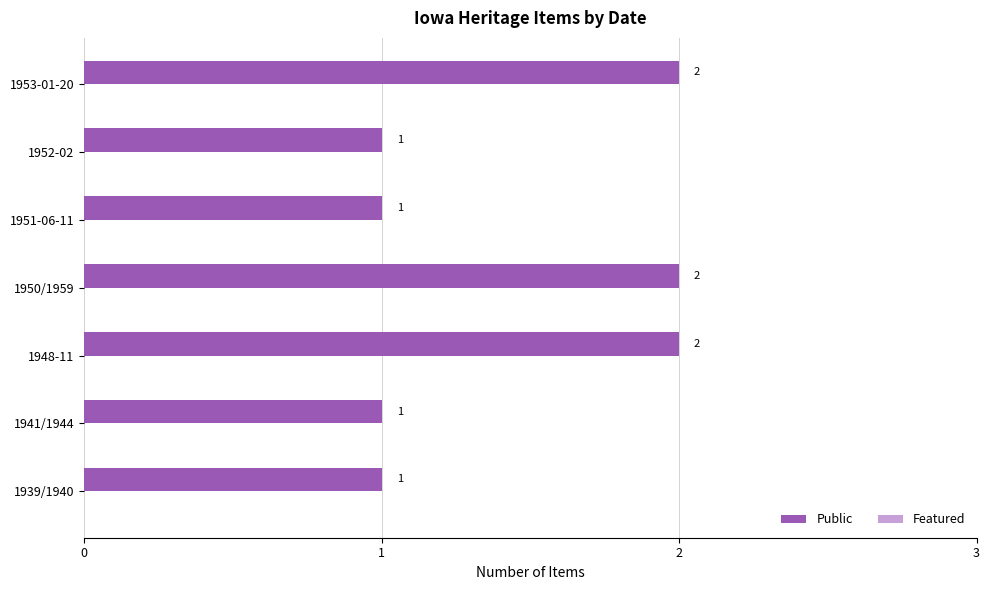

What is the ratio of the value at 1939/1940 to the value at 1952-02?

1.0